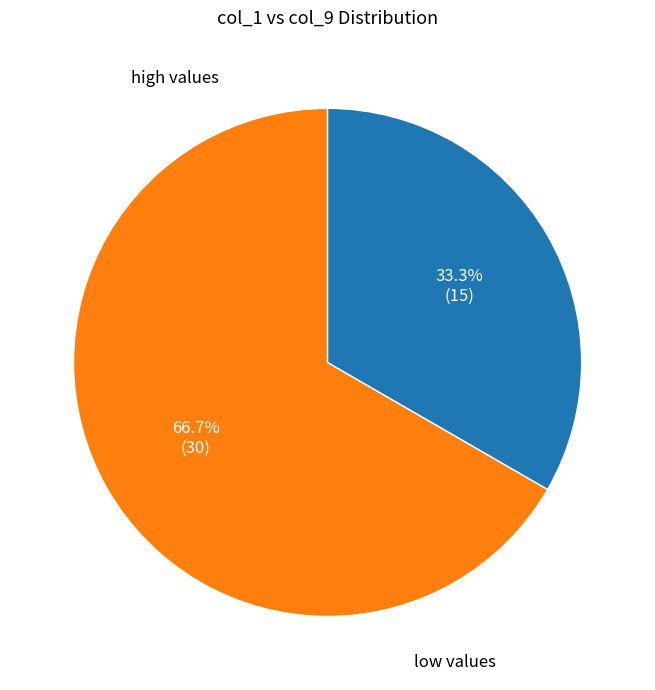

Count the number of slices in the pie.

2